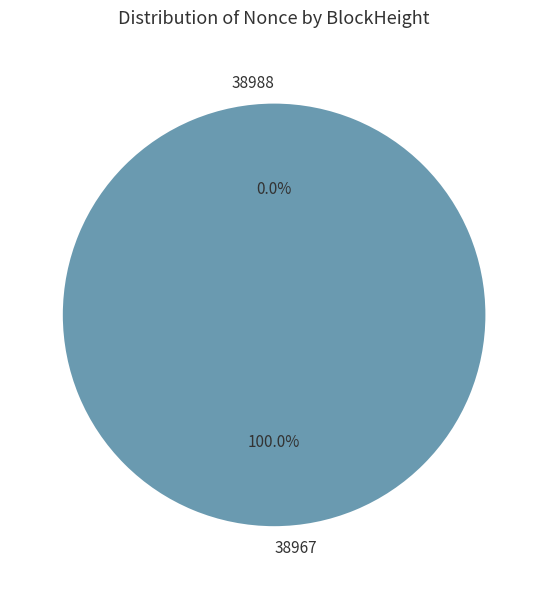

Is 38988 the majority of the pie?

No